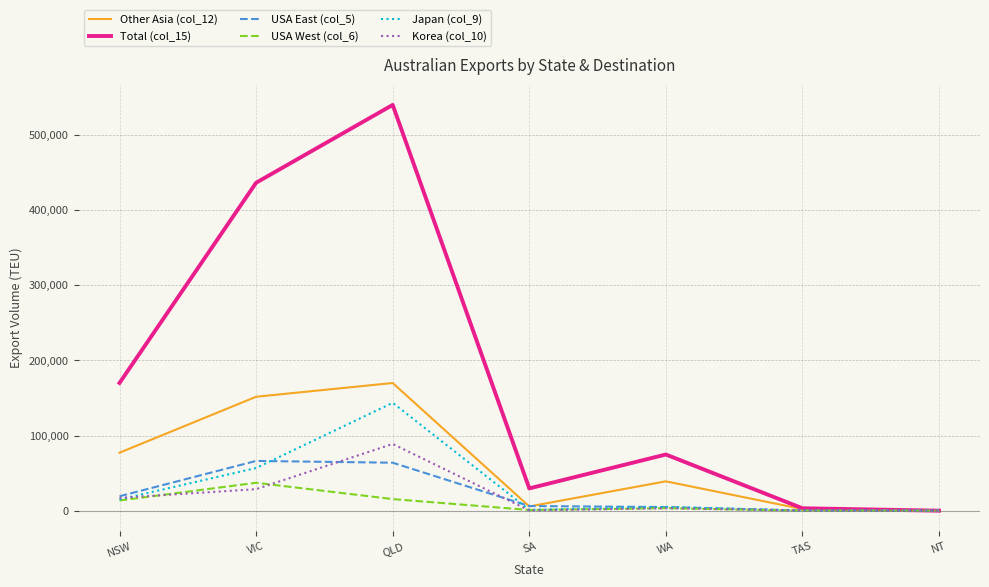

How many lines are shown in the chart?

6